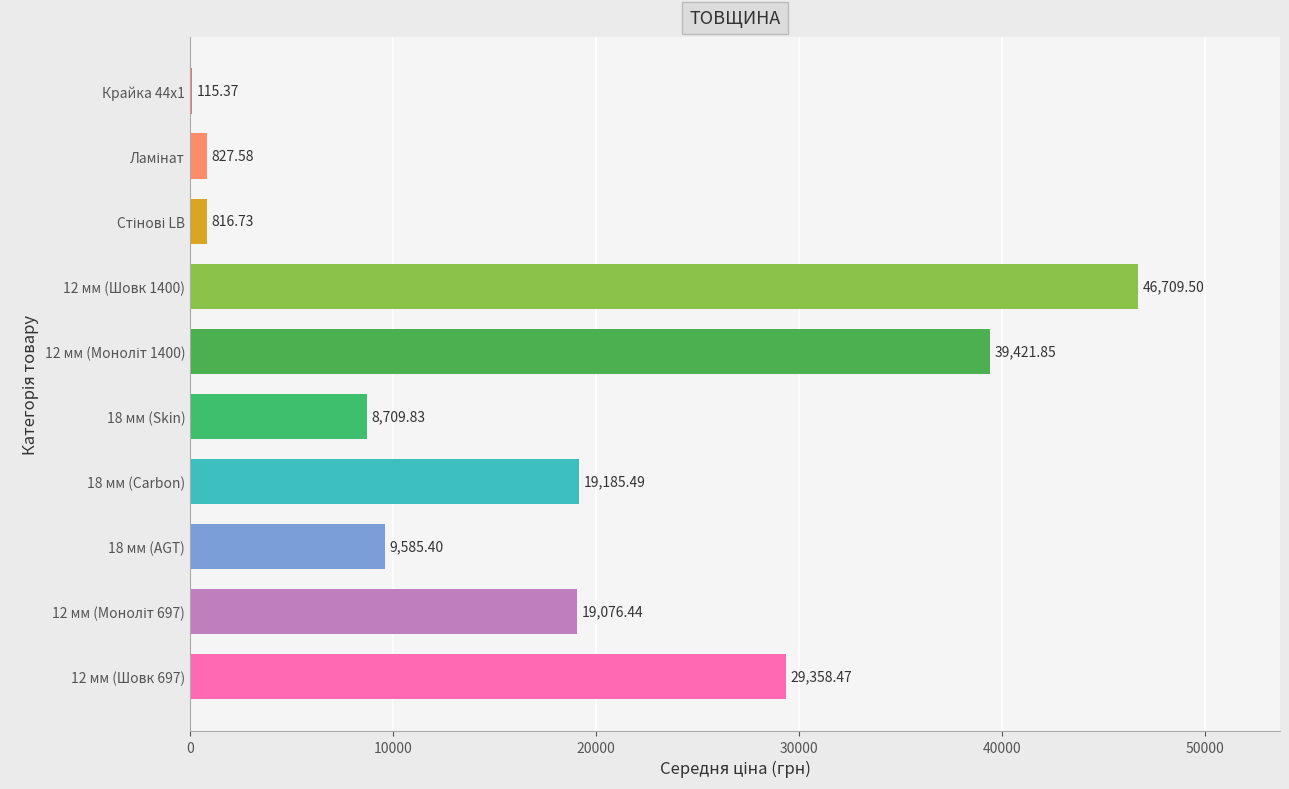

What is the sum of all values?

173806.7